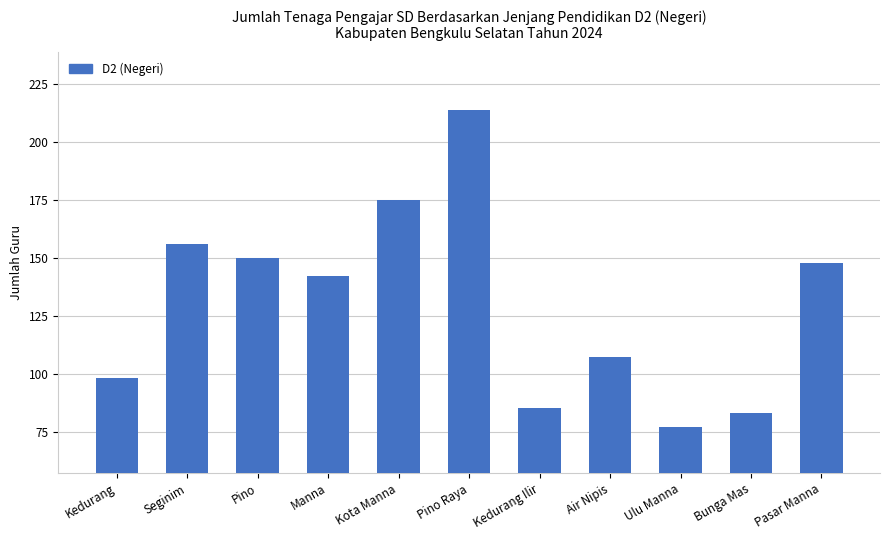

Which category has the highest value across all series?

Pino Raya